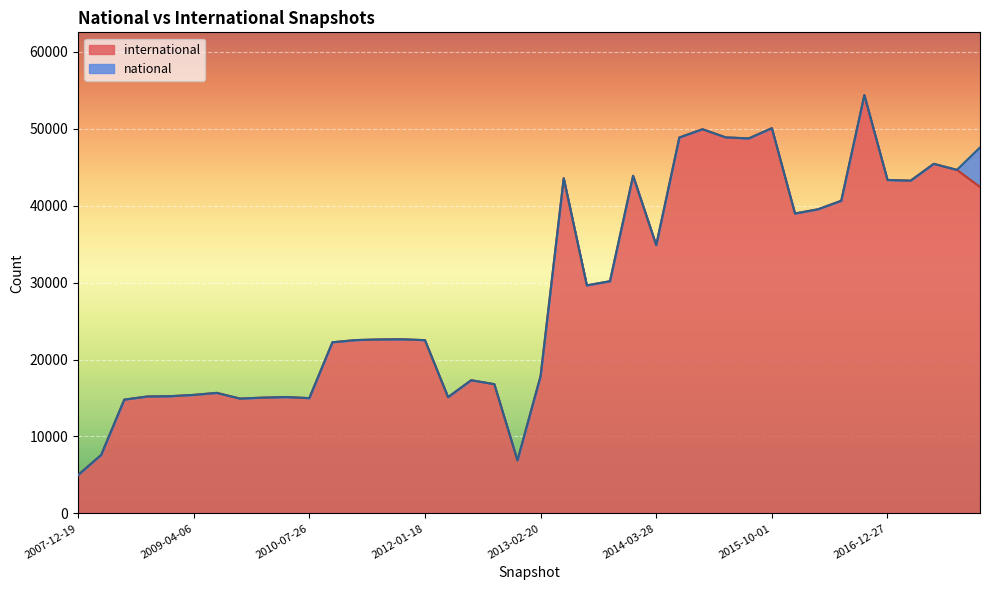

Which has a higher value, 2012-01-18 or 2014-09-08?

2014-09-08